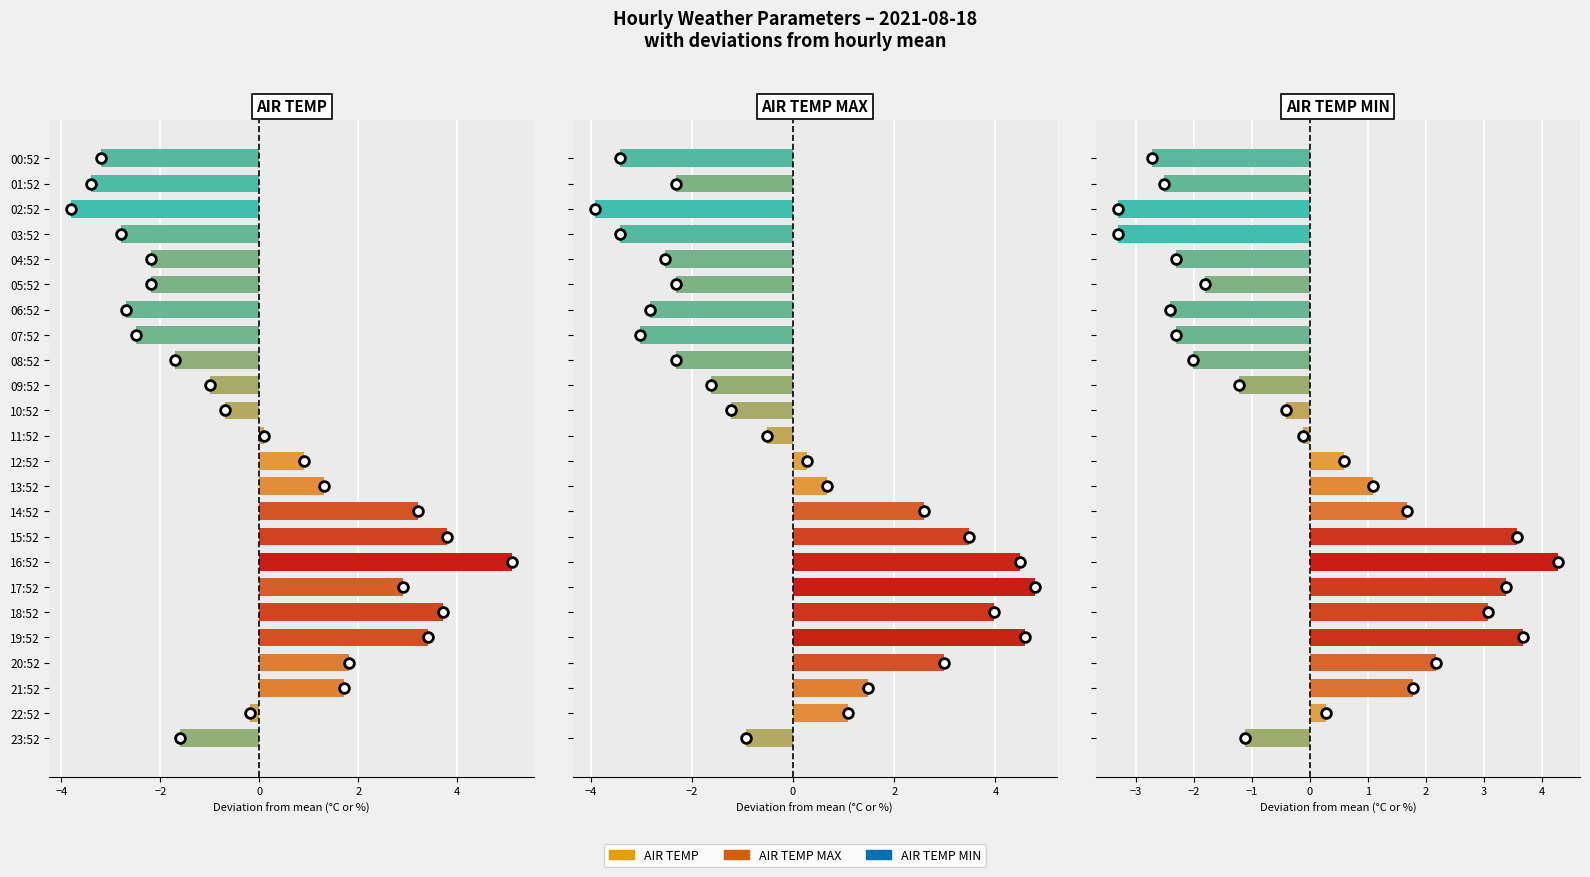

What is the minimum value shown in the chart?

-3.9